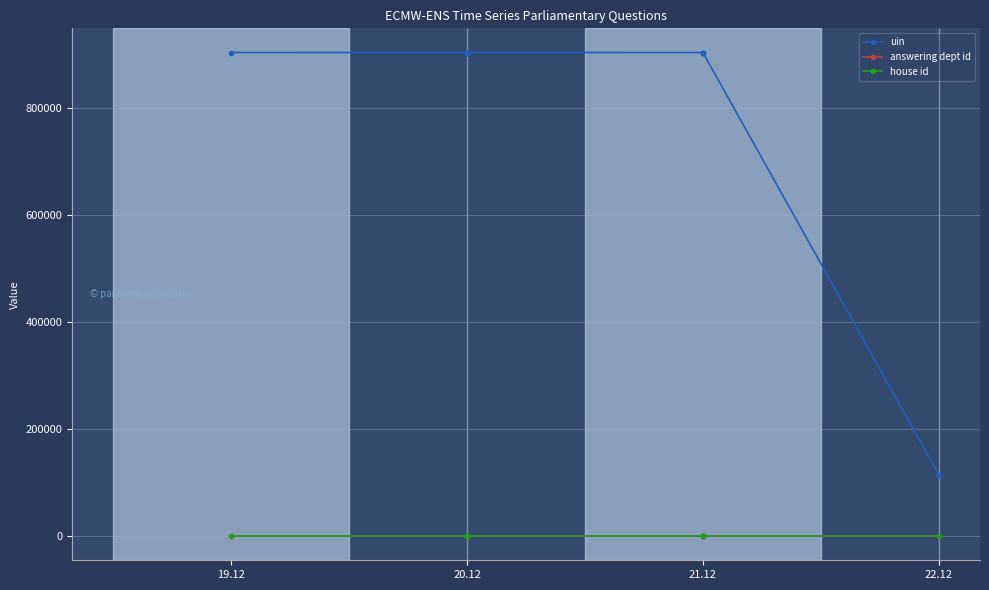

At which label is answering dept id closest to 47?

20.12